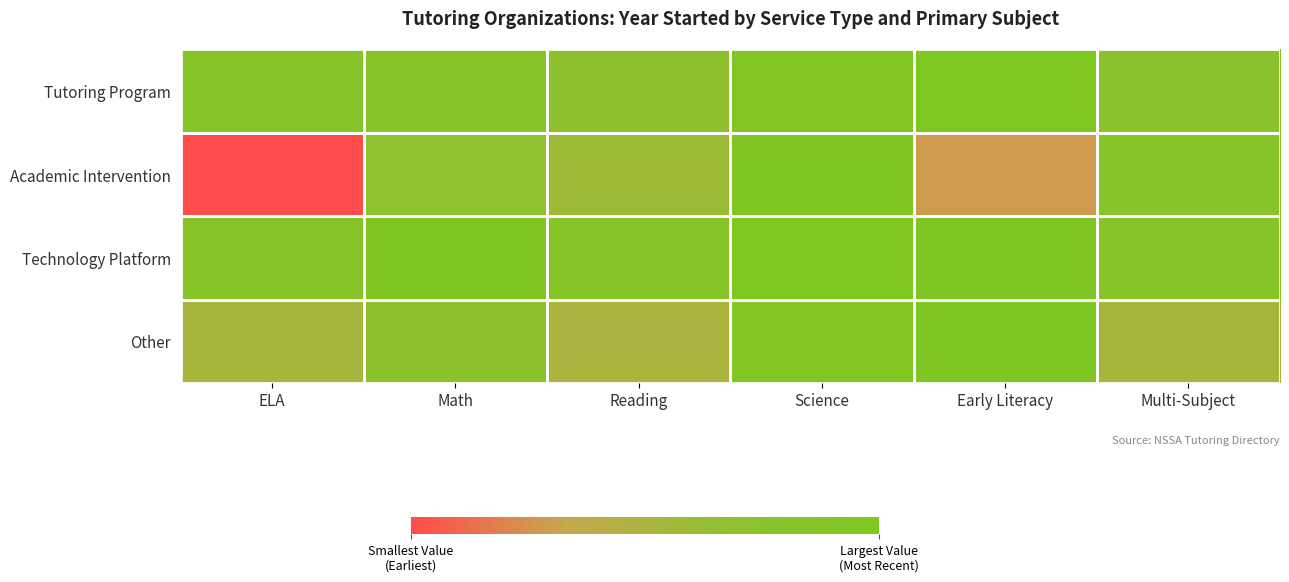

What is the difference between the maximum and minimum values in the Tutoring Program series?

12